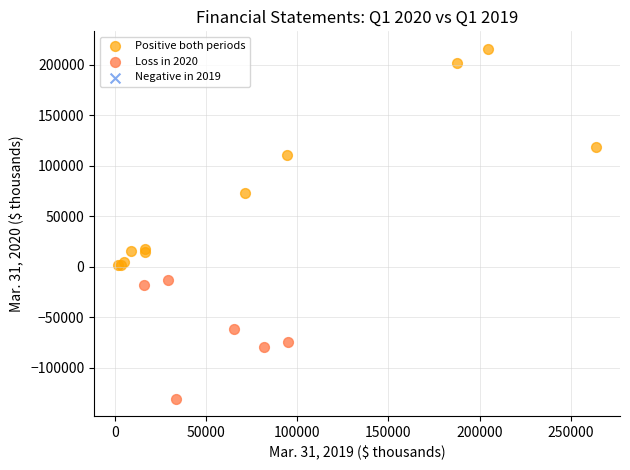

Which series has the widest spread of Y values?

Positive both periods